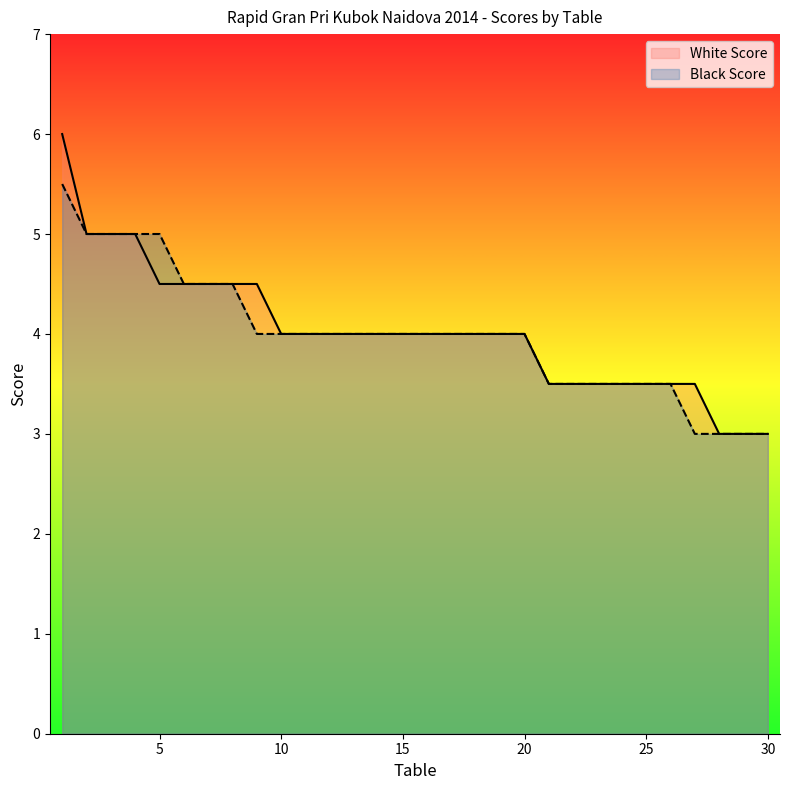

At which category does the chart reach its peak across all series?

1